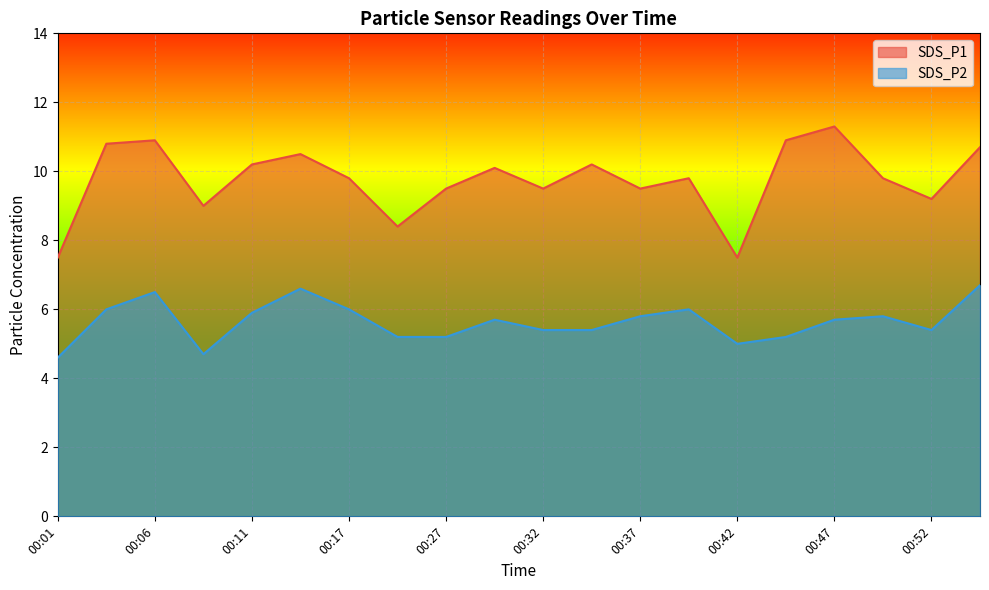

List the series in order of their peak value, highest first.

SDS_P1, SDS_P2